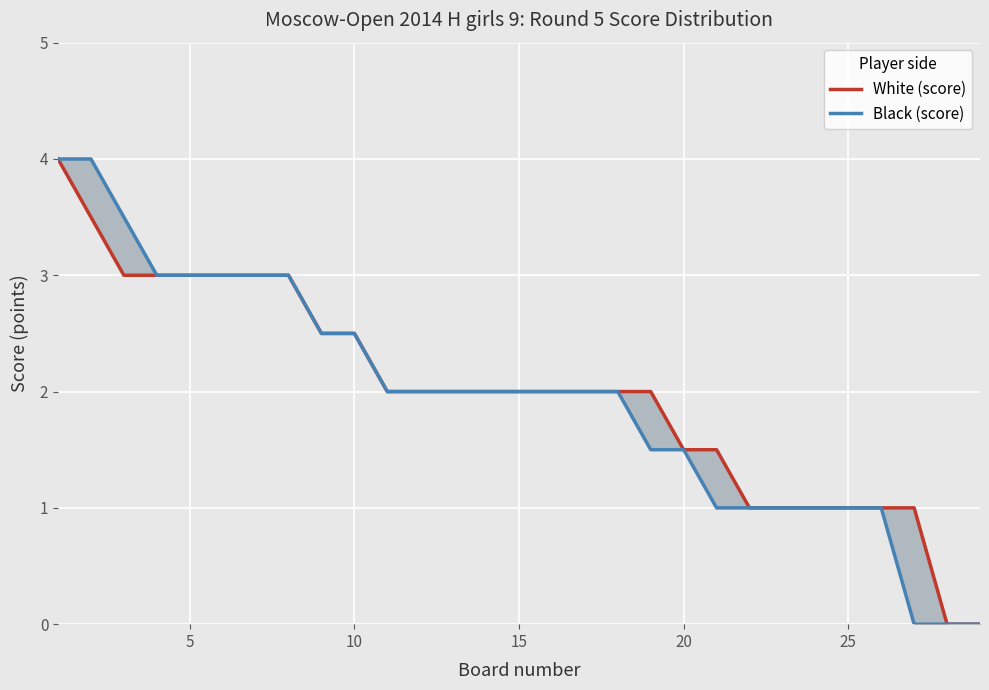

Is it true that White (score) equals 4.8 at 15?

False